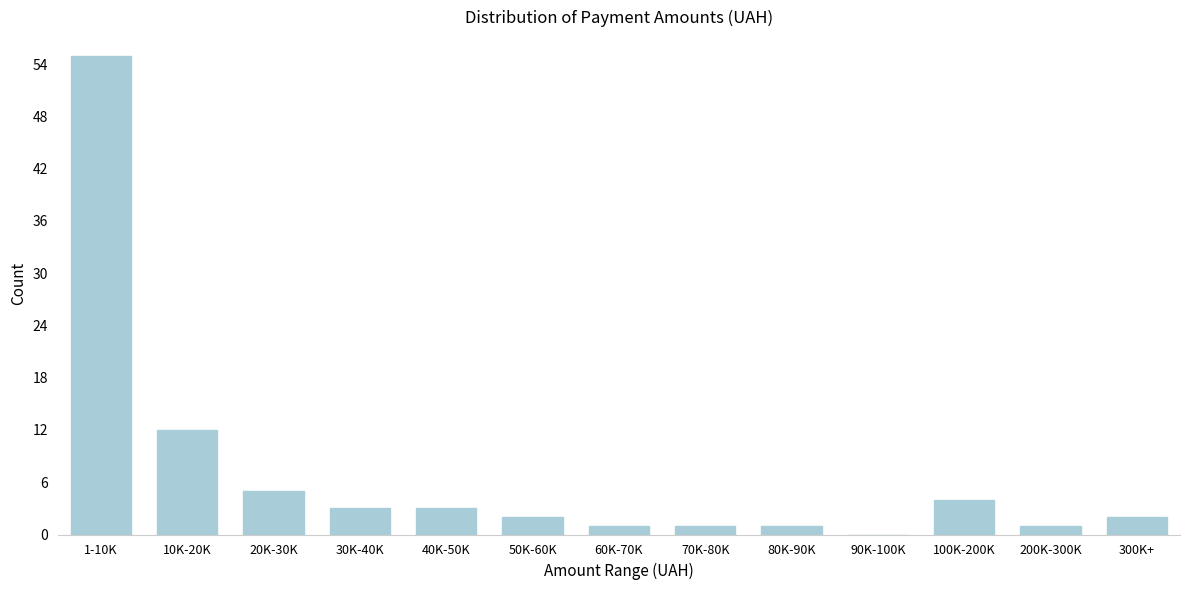

Reading left to right, list all the values displayed in this chart.

1-10K=55	10K-20K=12	20K-30K=5	30K-40K=3	40K-50K=3	50K-60K=2	60K-70K=1	70K-80K=1	80K-90K=1	90K-100K=0	100K-200K=4	200K-300K=1	300K+=2